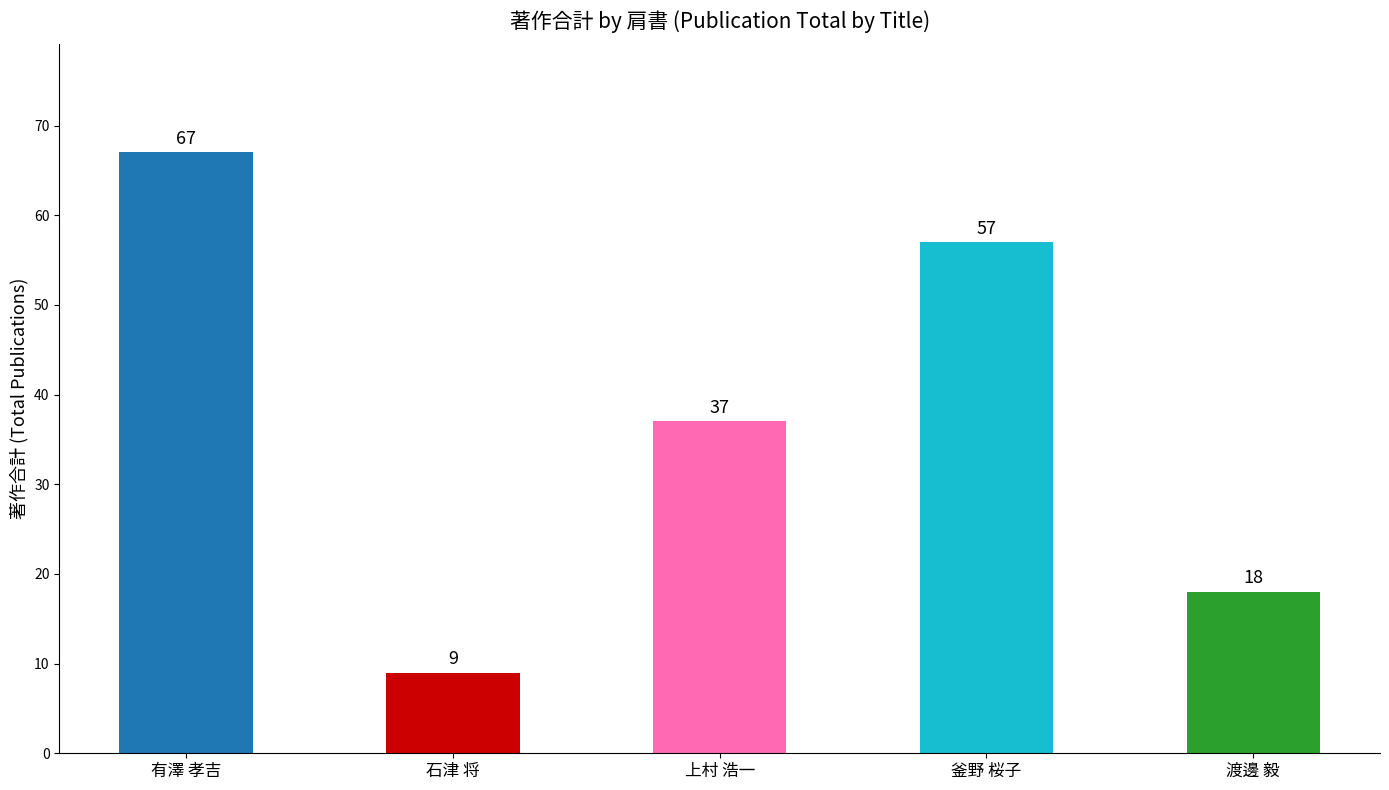

List the labels in order of value, smallest first.

石津 将, 渡邊 毅, 上村 浩一, 釜野 桜子, 有澤 孝吉